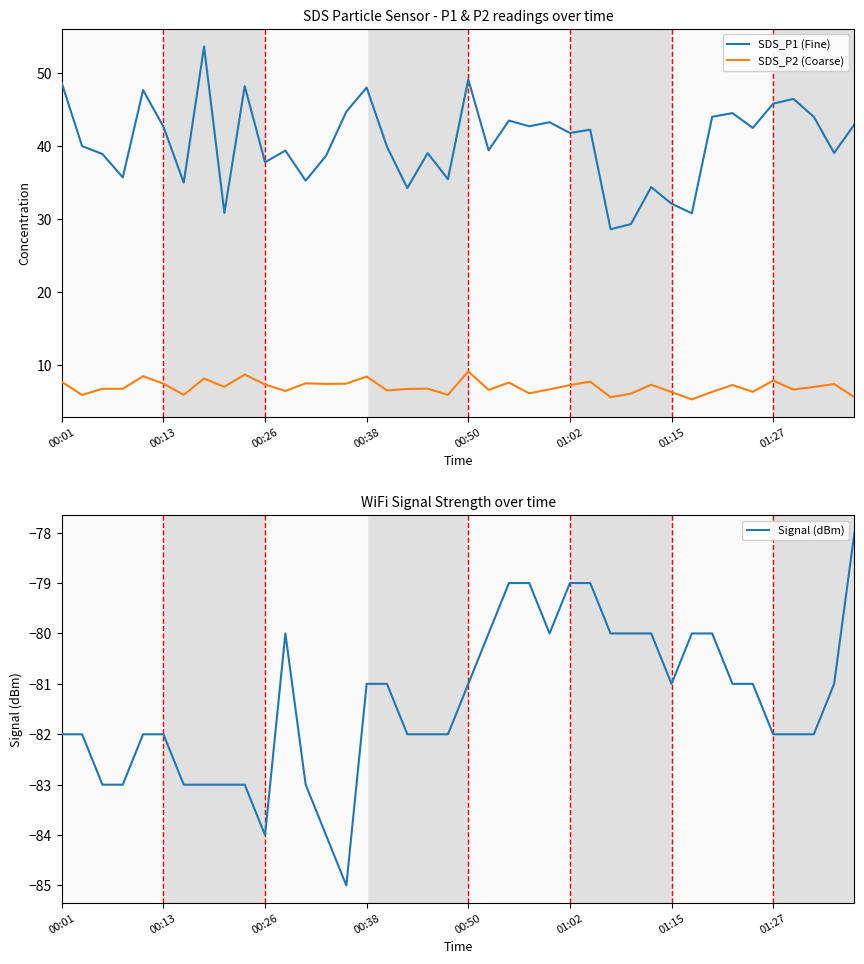

What is the value of the Signal (dBm) point at the 8th from the left?

-83.0